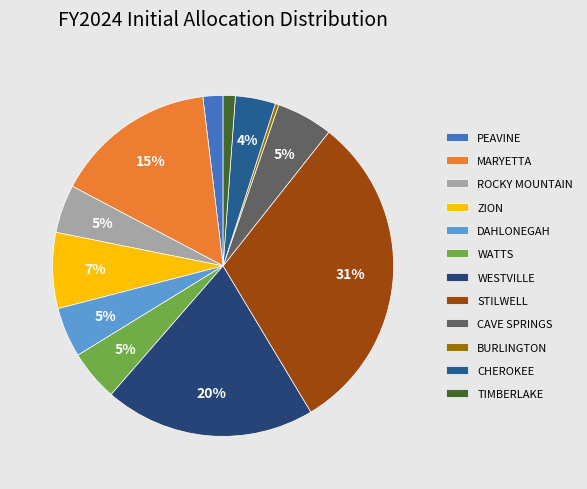

Which slice is the largest?

STILWELL